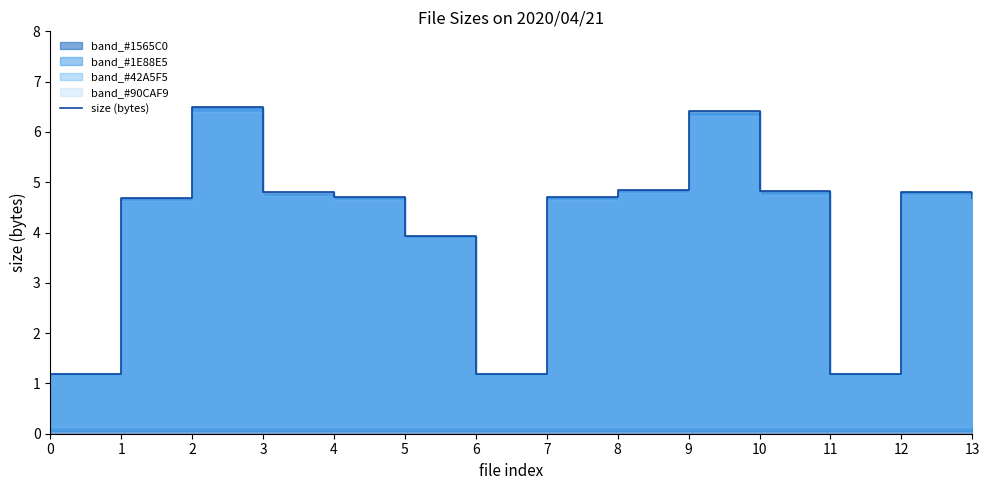

How many interior local peaks (higher than both neighbors) does the data have?

3